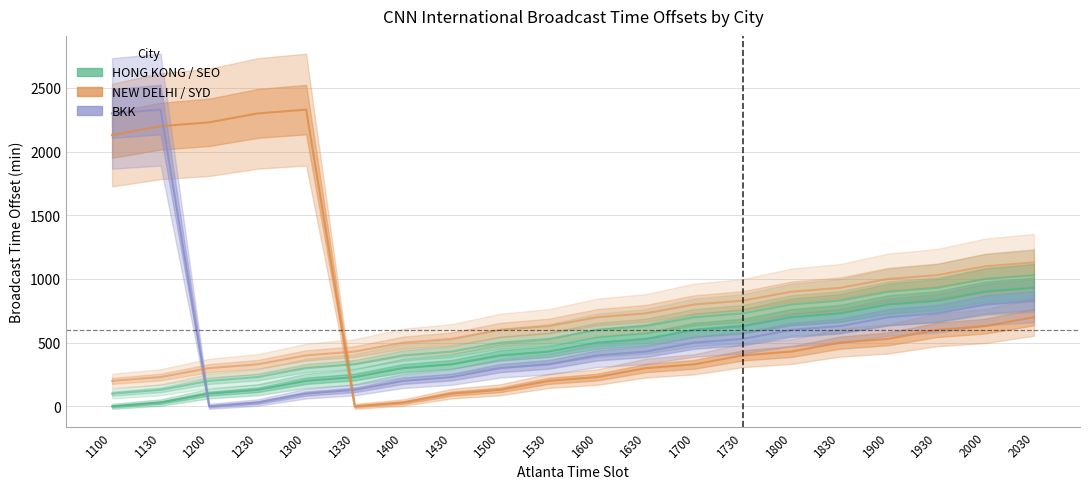

Read the SEO value at 1300, to the nearest 50.

300